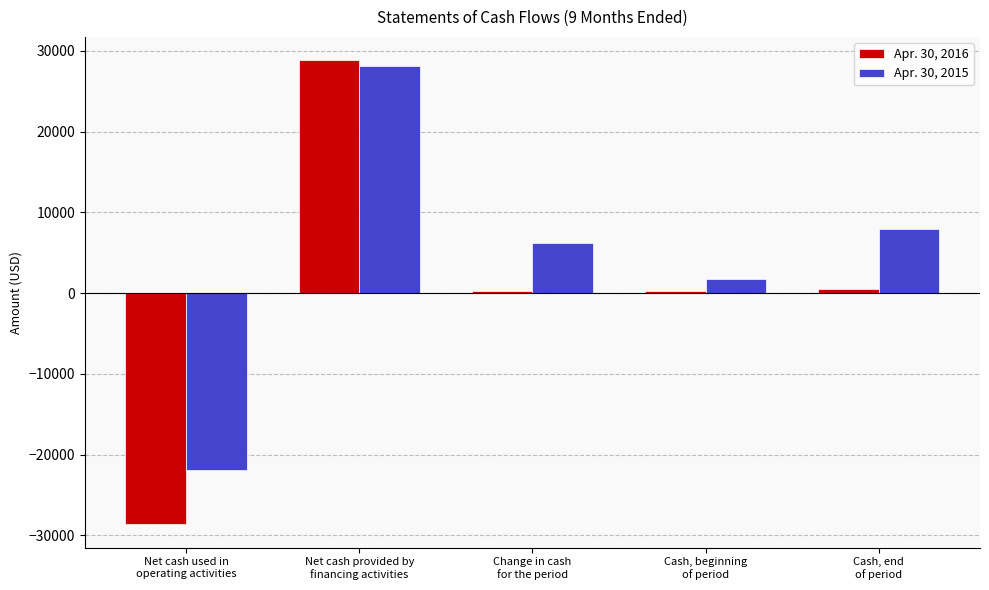

At which category is the sum across all series the highest?

Net cash provided by
financing activities